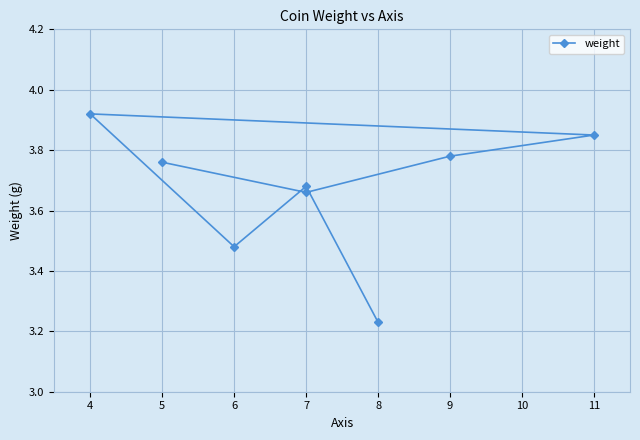

True or false: there are more than 1 points higher than both neighbors.

True